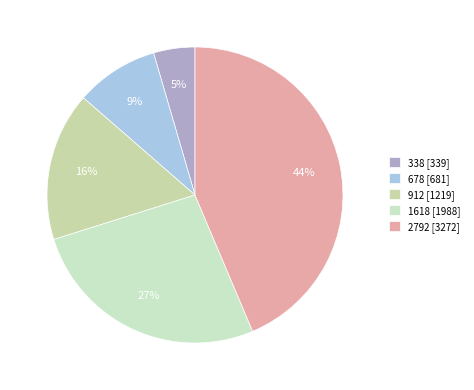

Which category has the smallest portion of the pie?

338